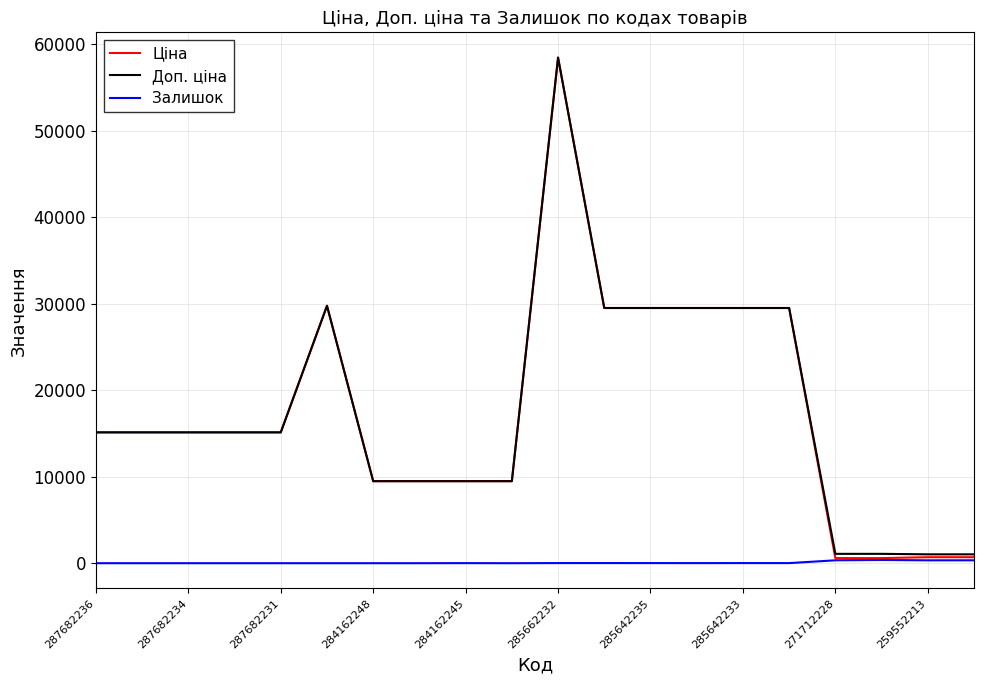

What is the maximum value shown in the chart?

58426.5